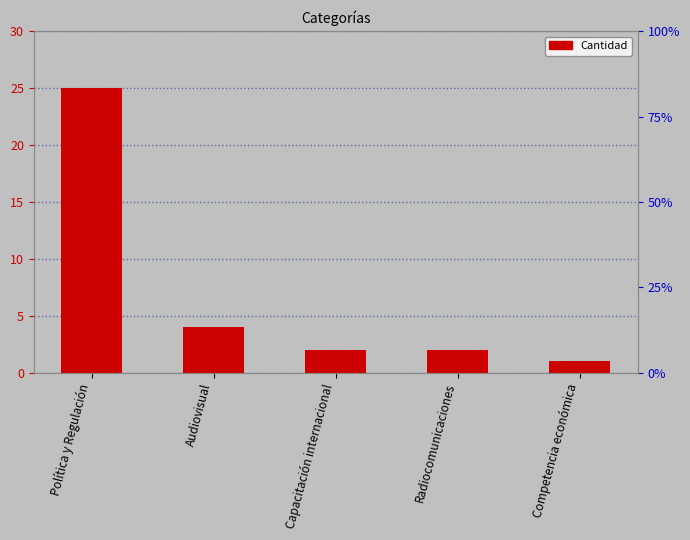

What is the average value?

7